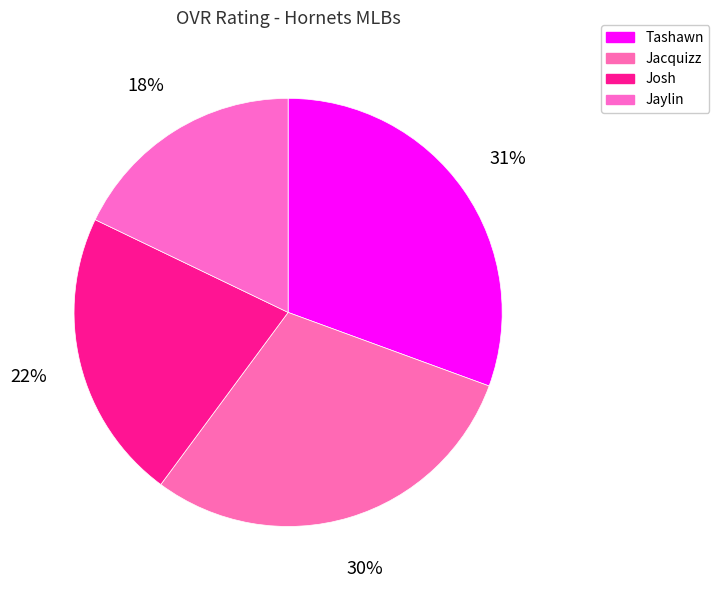

Which has a higher value, Josh or Jaylin?

Josh